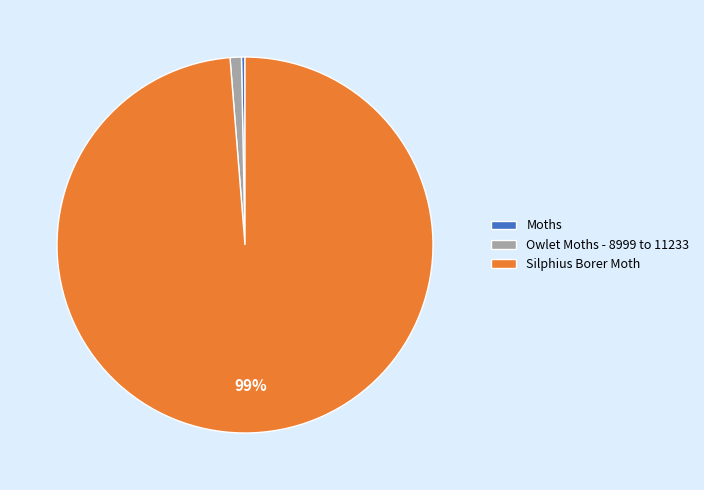

Do Silphius Borer Moth and Moths together represent more than half of the pie?

Yes